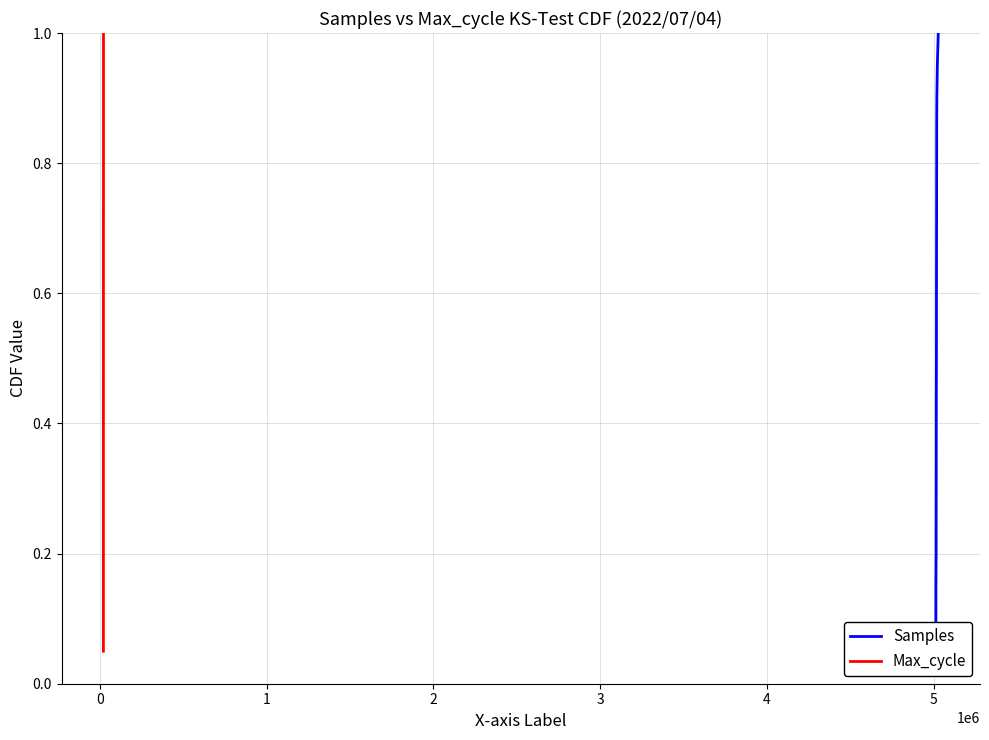

The value of Max_cycle at 1 is 0.1. True or false?

True